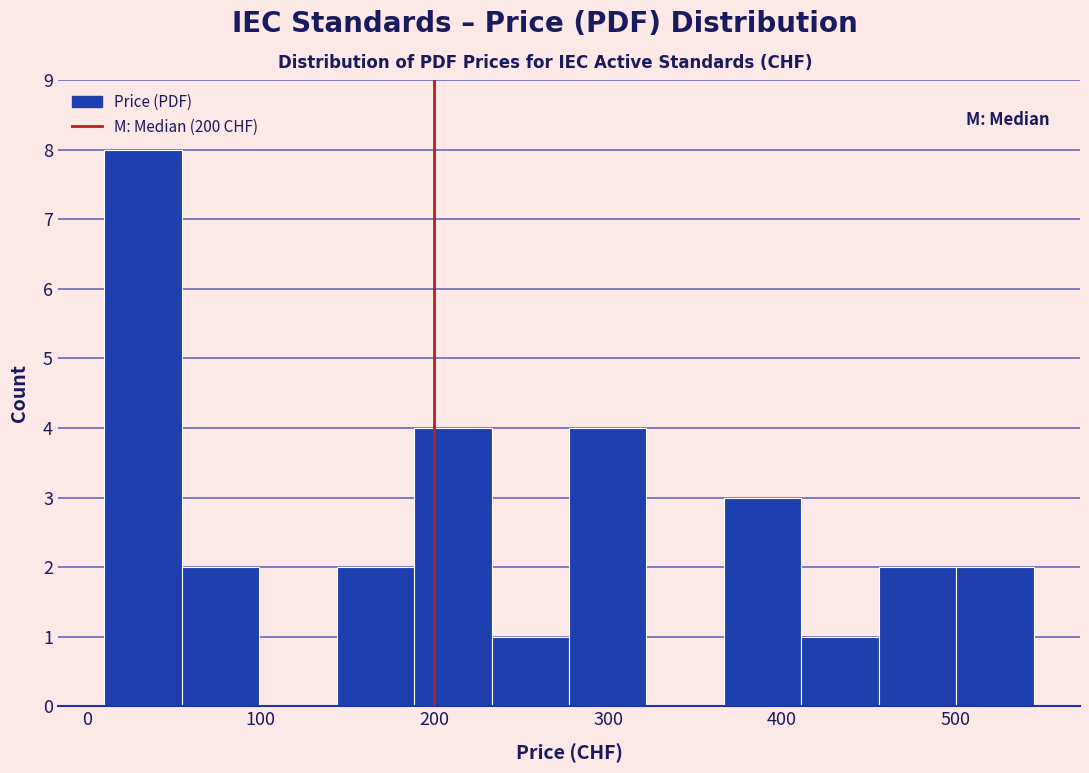

Reading left to right, transcribe this chart: for each bar, give the range it covers on the x-axis and its height. Neither the bar edges nor the heights are printed on the chart, so give them approximately, as read against the axes.

10 to 50: 8
50 to 100: 2
100 to 140: 0
140 to 190: 2
190 to 230: 4
230 to 280: 1
280 to 320: 4
320 to 370: 0
370 to 410: 3
410 to 460: 1
460 to 500: 2
500 to 550: 2